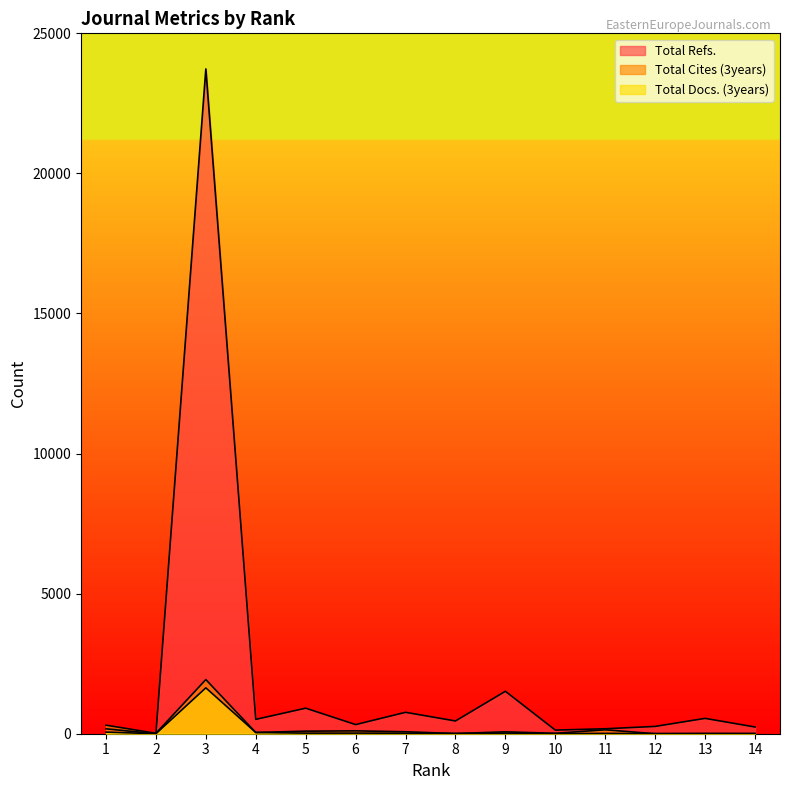

Which series has the largest total across all categories?

Total Refs.